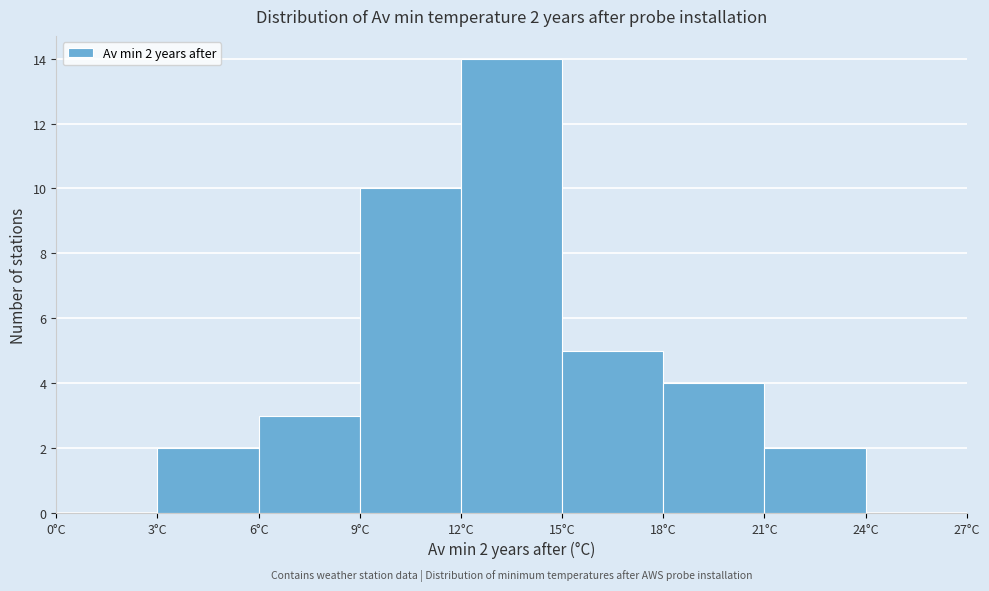

Over which range of the x-axis is the bar tallest?

12 to 15